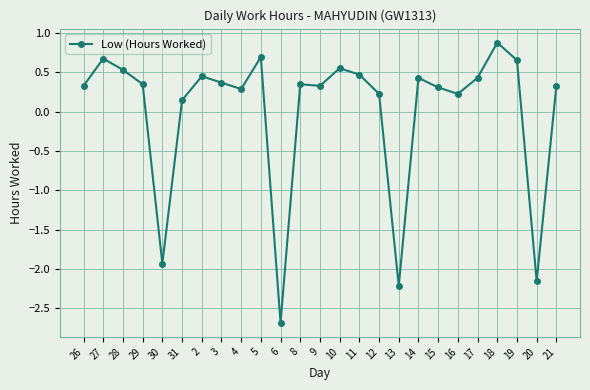

At which category does the data reach its first local valley?

30